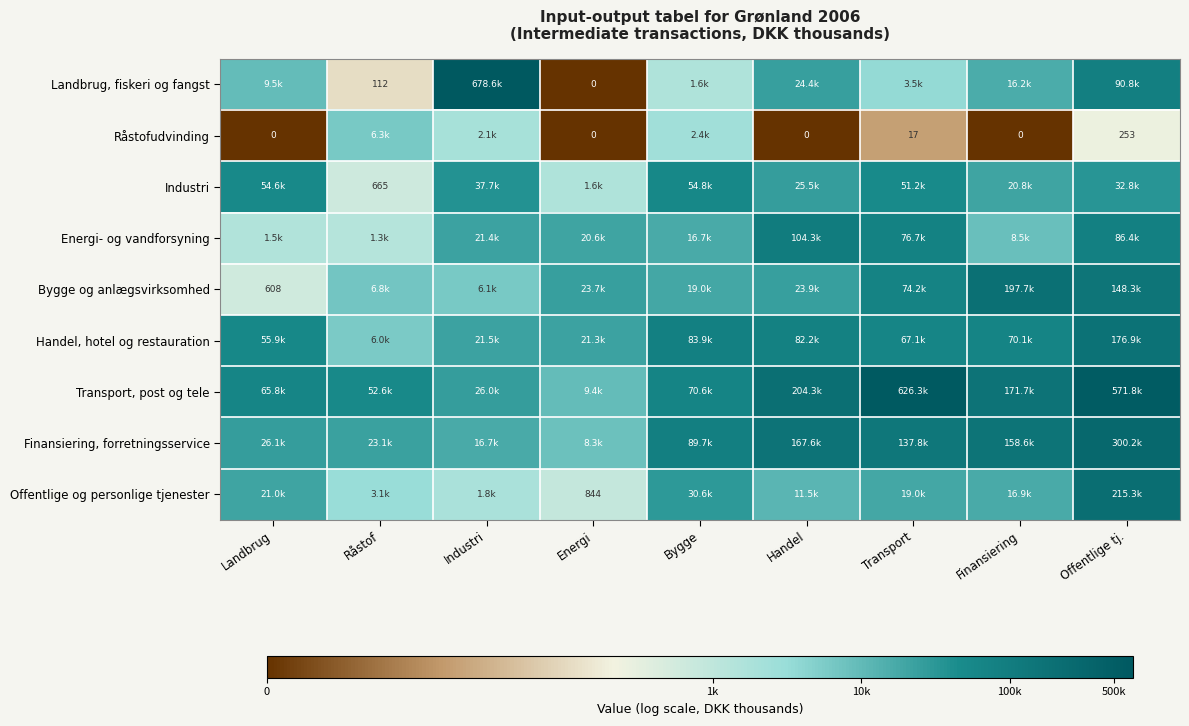

Rank the series at Råstof from highest to lowest value.

Transport, post og tele, Finansiering, forretningsservice, Bygge og anlægsvirksomhed, Råstofudvinding, Handel, hotel og restauration, Offentlige og personlige tjenester, Energi- og vandforsyning, Industri, Landbrug, fiskeri og fangst